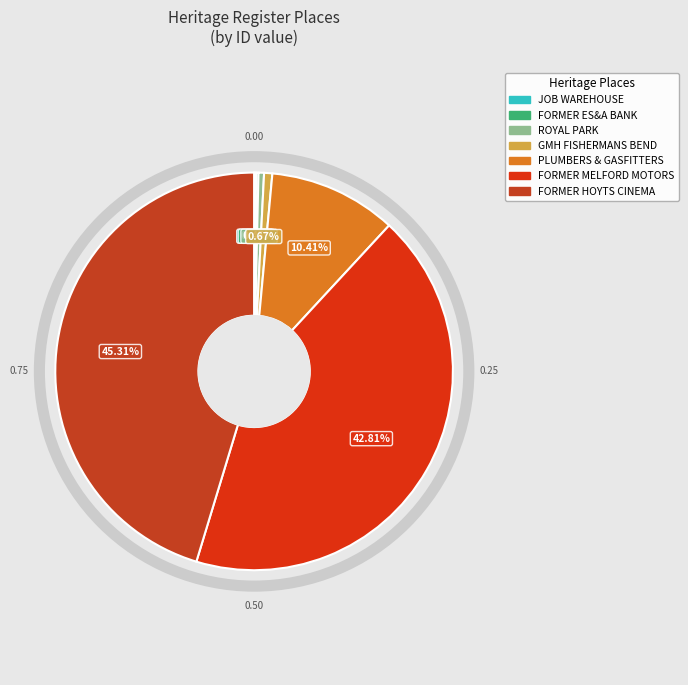

How many segments does this pie chart have?

7